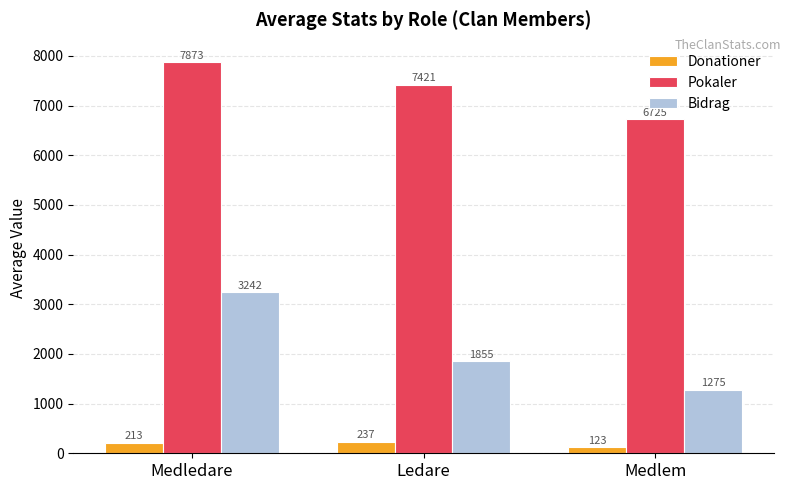

Where does the Bidrag series first go above 1855?

Medledare